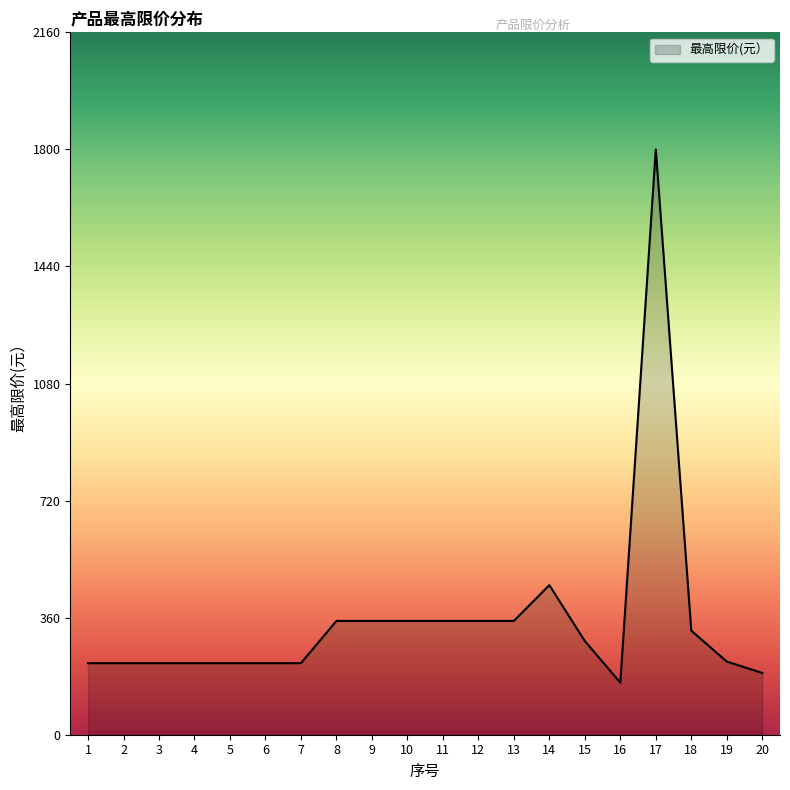

What is the sum of all values?

7083